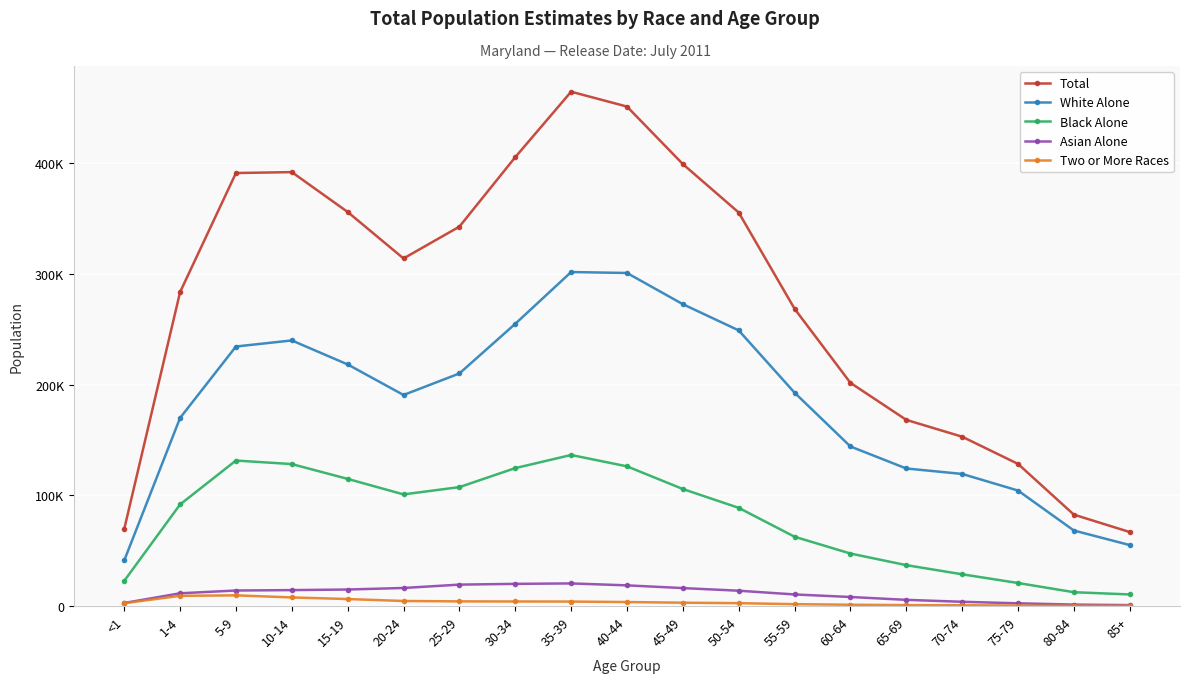

At which category does Two or More Races reach its first local peak?

5-9